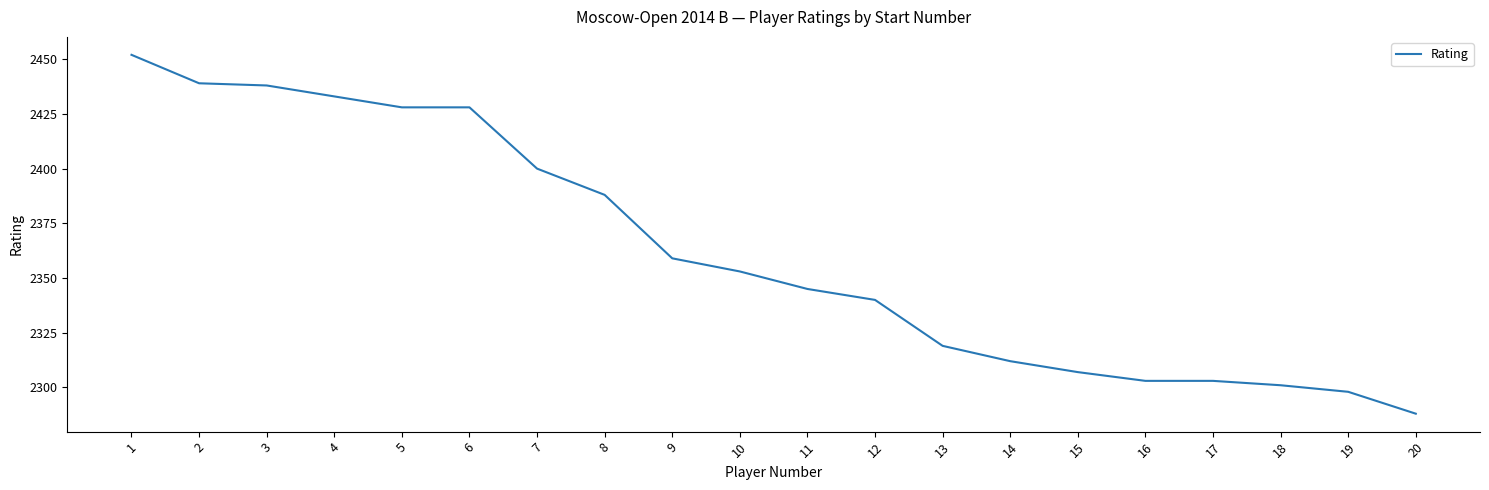

What is the maximum value shown in the chart?

2452